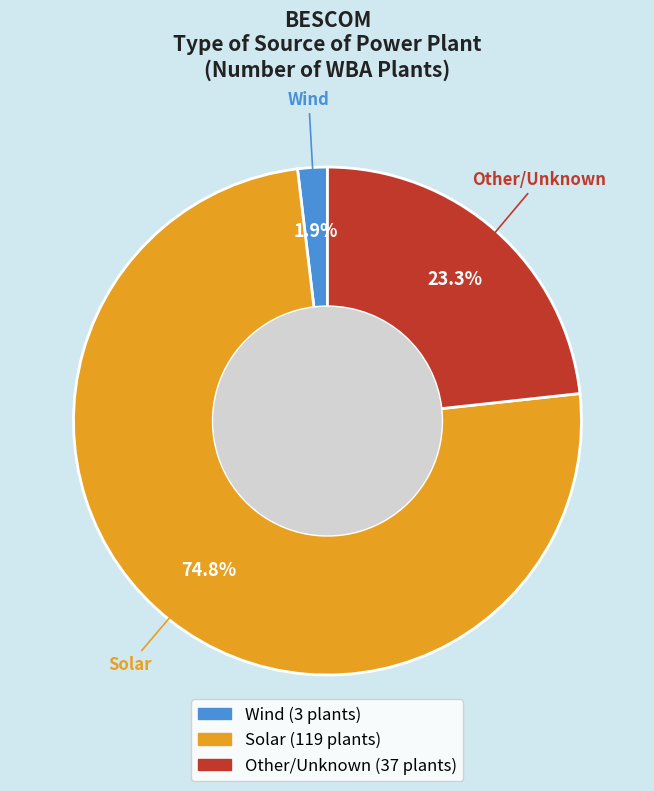

Which slice is the largest?

Solar